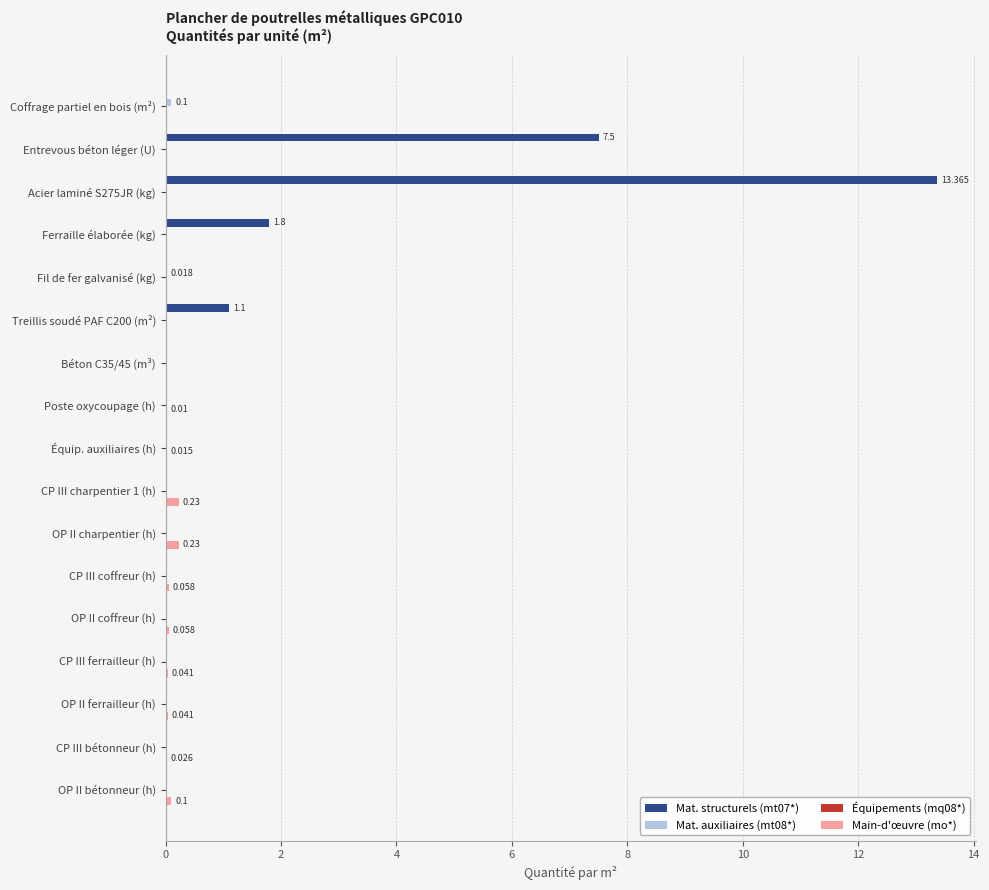

Which series has the largest total across all categories?

Mat. structurels (mt07*)